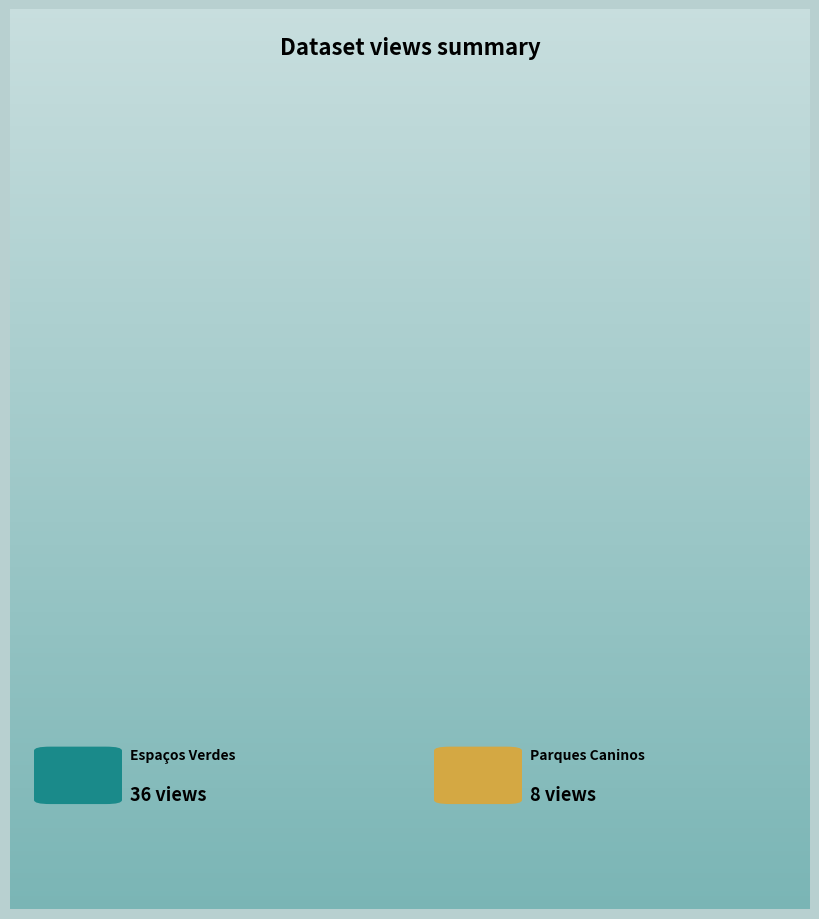

To the nearest percent, what is the average slice percentage?

50%